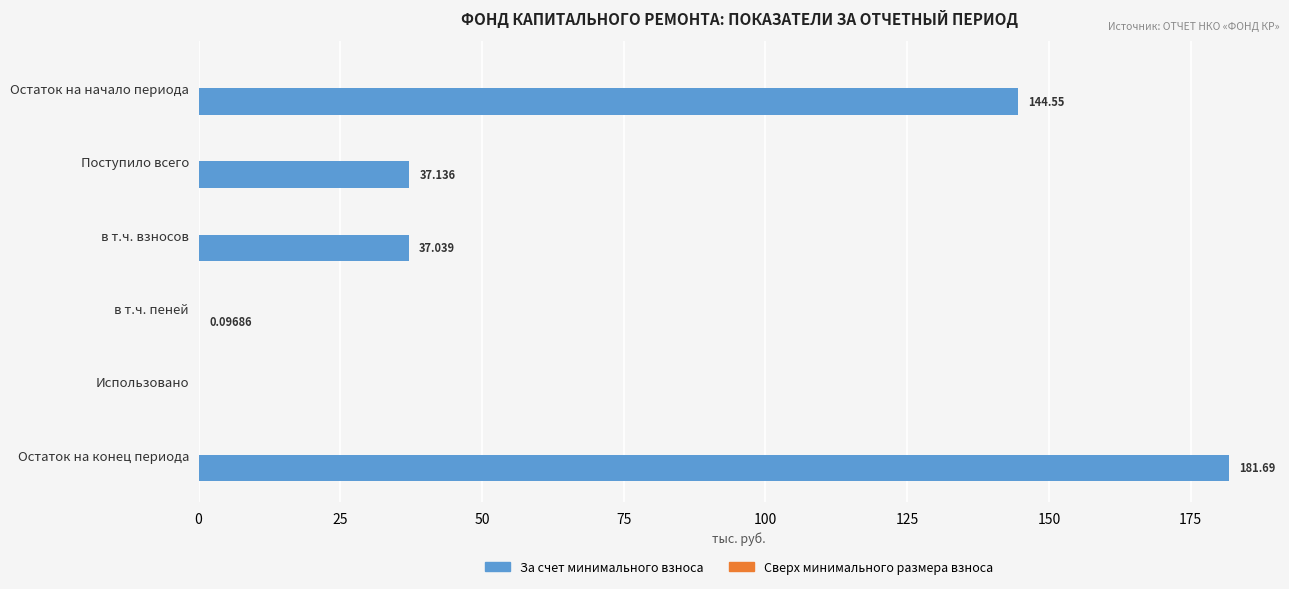

Which has a higher value, Остаток на начало периода or в т.ч. пеней?

Остаток на начало периода